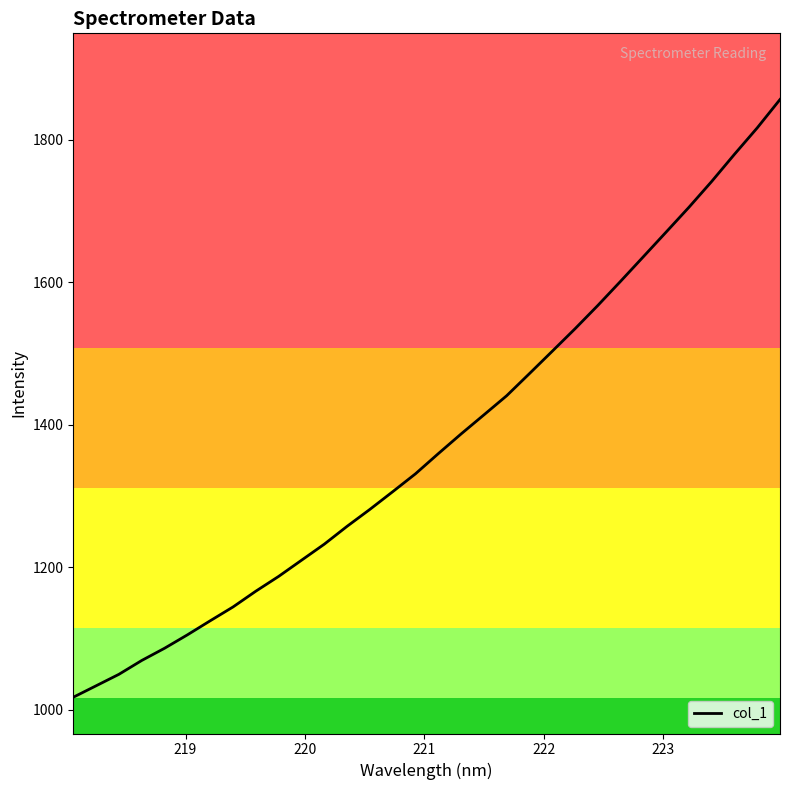

Reading left to right, what are all the values shown in this chart?

1017.8	1033.9	1050.0	1069.4	1086.6	1105.4	1125.1	1144.5	1166.7	1187.4	1210.0	1232.6	1257.6	1281.4	1306.2	1331.3	1359.6	1387.2	1414.0	1440.8	1471.9	1503.3	1534.8	1567.5	1601.5	1635.9	1670.5	1705.3	1741.5	1779.7	1816.7	1856.5